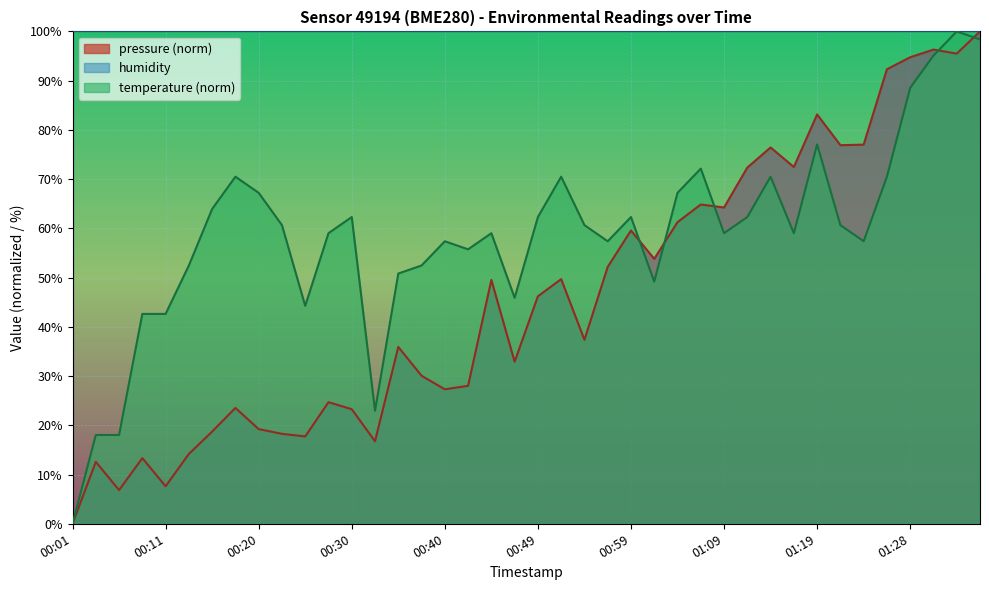

How many data points does each series have?

40